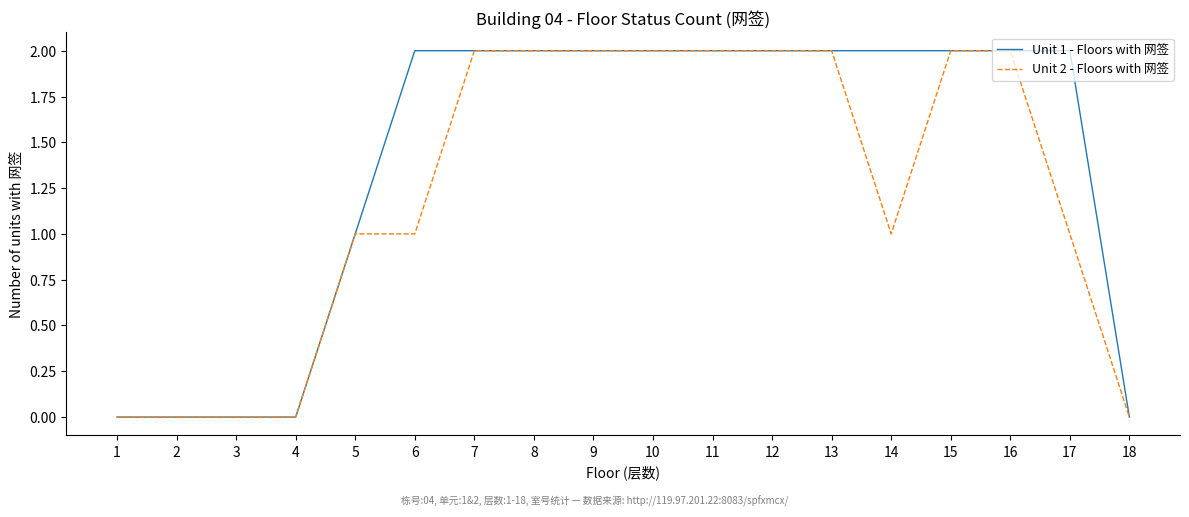

Rank the series by their average value, from highest to lowest.

Unit 1 - Floors with 网签, Unit 2 - Floors with 网签